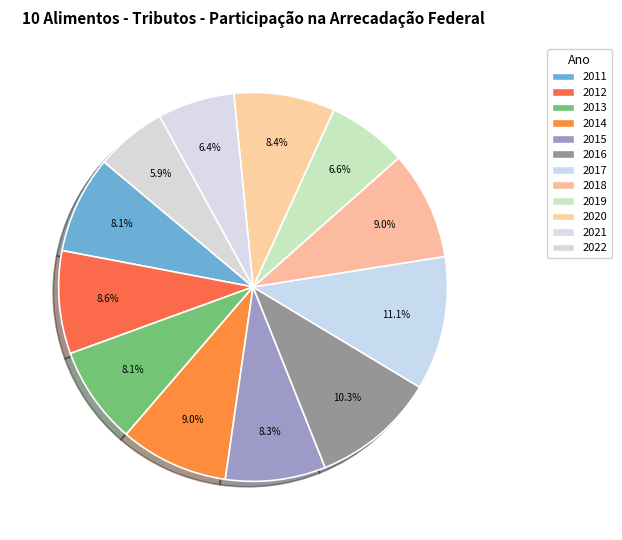

How many slices are in this pie chart?

12